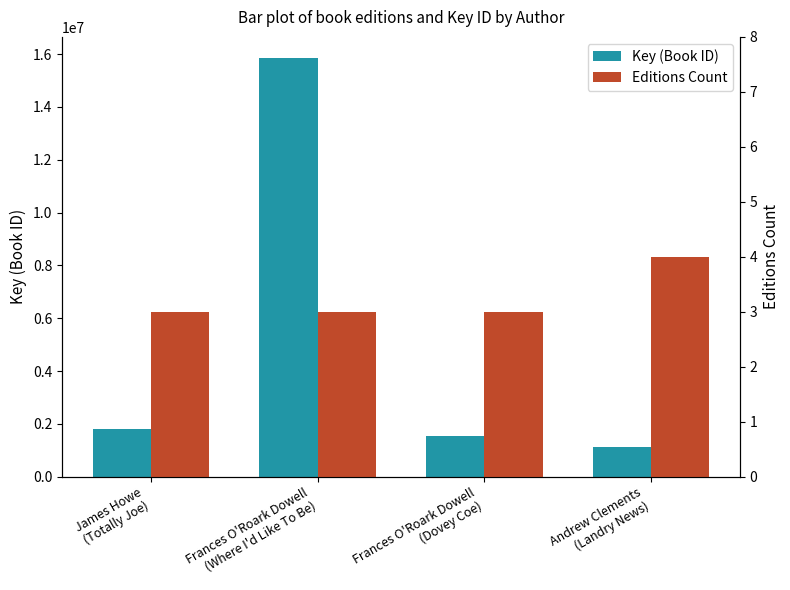

How many series are shown in this chart?

2